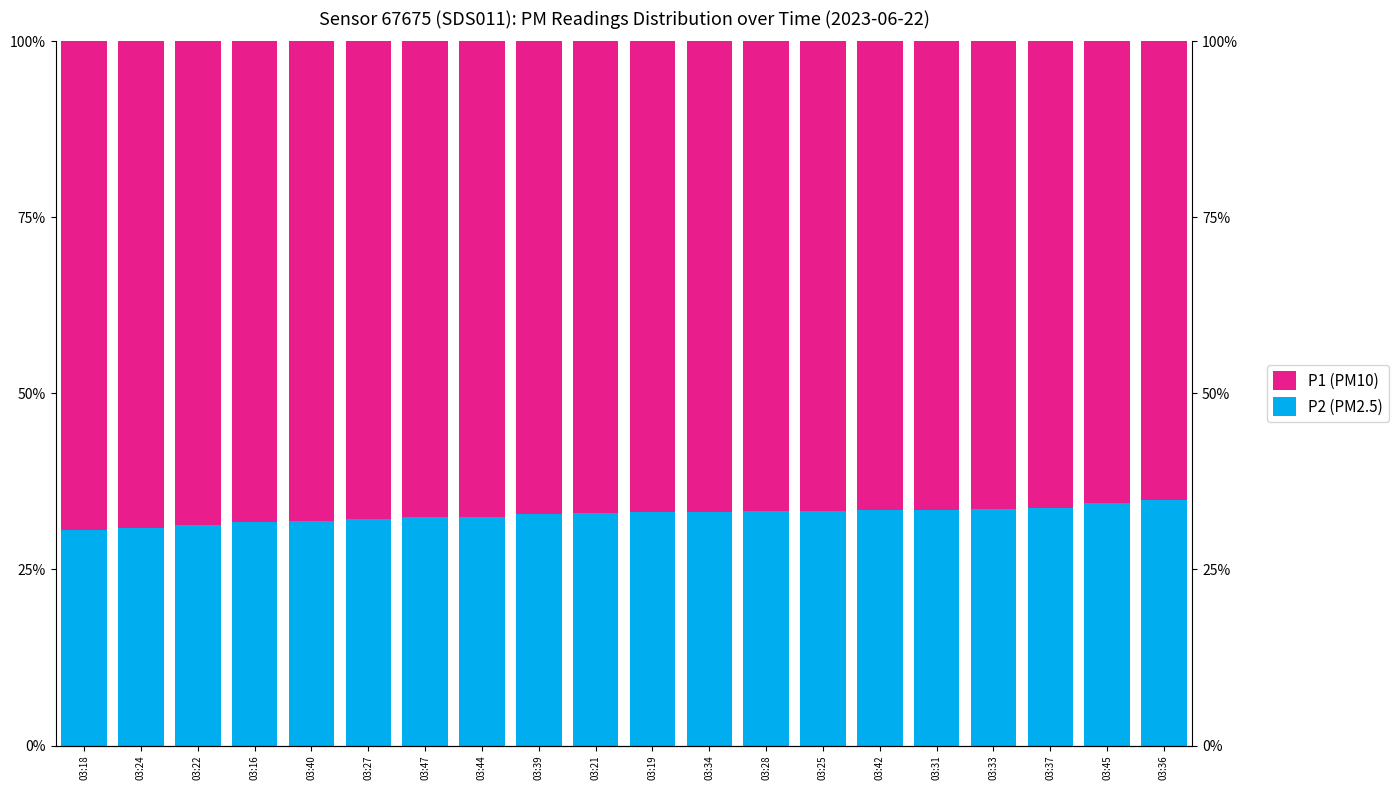

Which series has the largest total across all categories?

P1 (PM10)